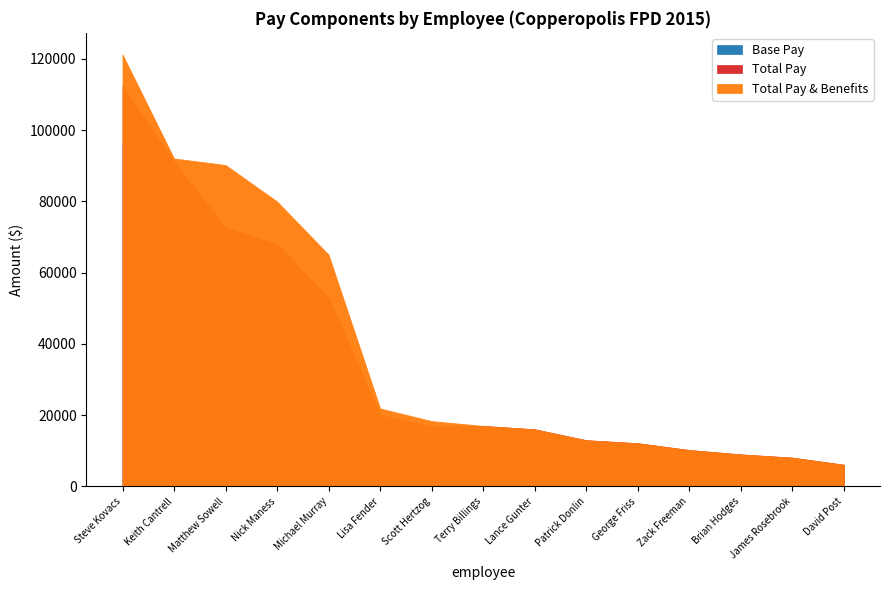

Between Terry Billings and Patrick Donlin, which series saw the biggest shift?

Base Pay